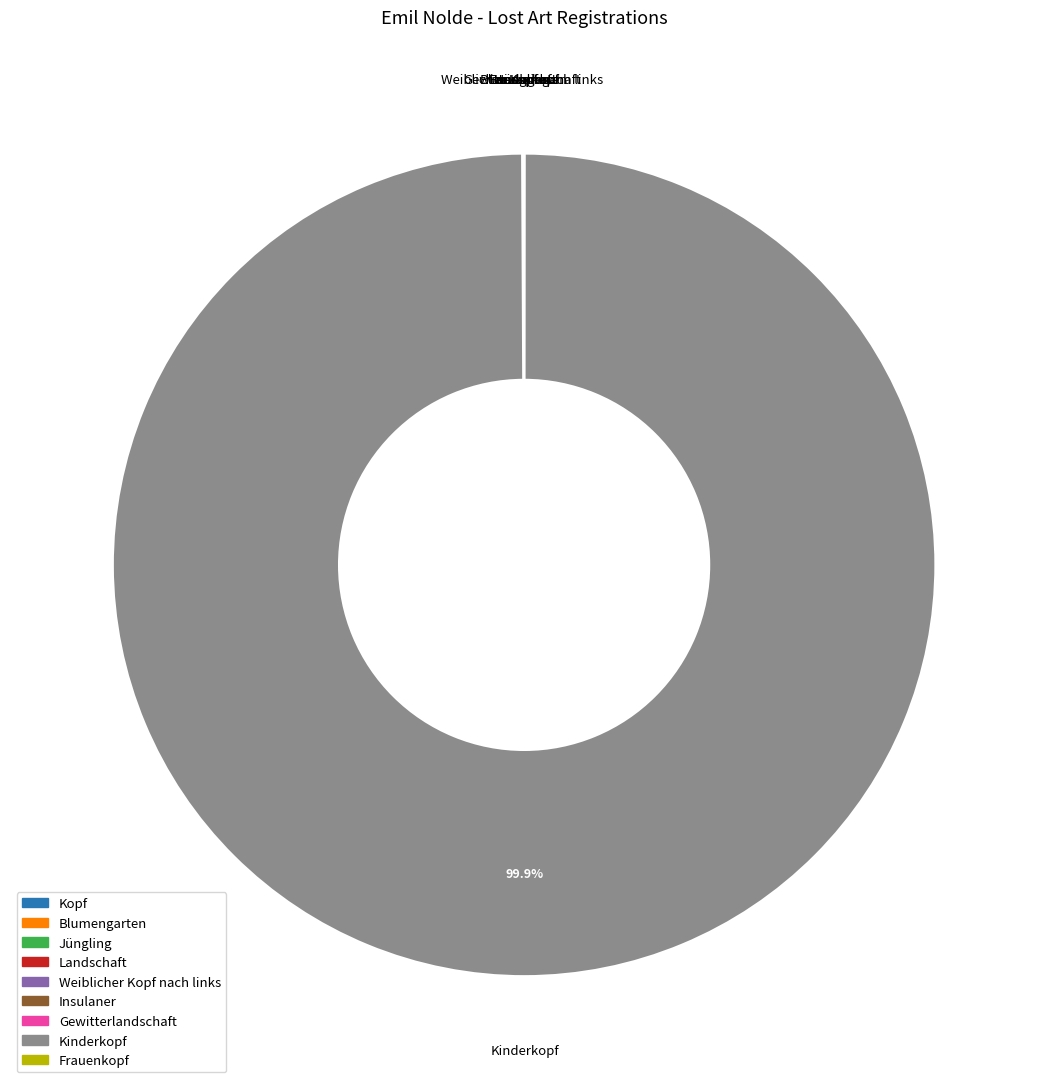

Which slice represents more than half of the pie?

Kinderkopf